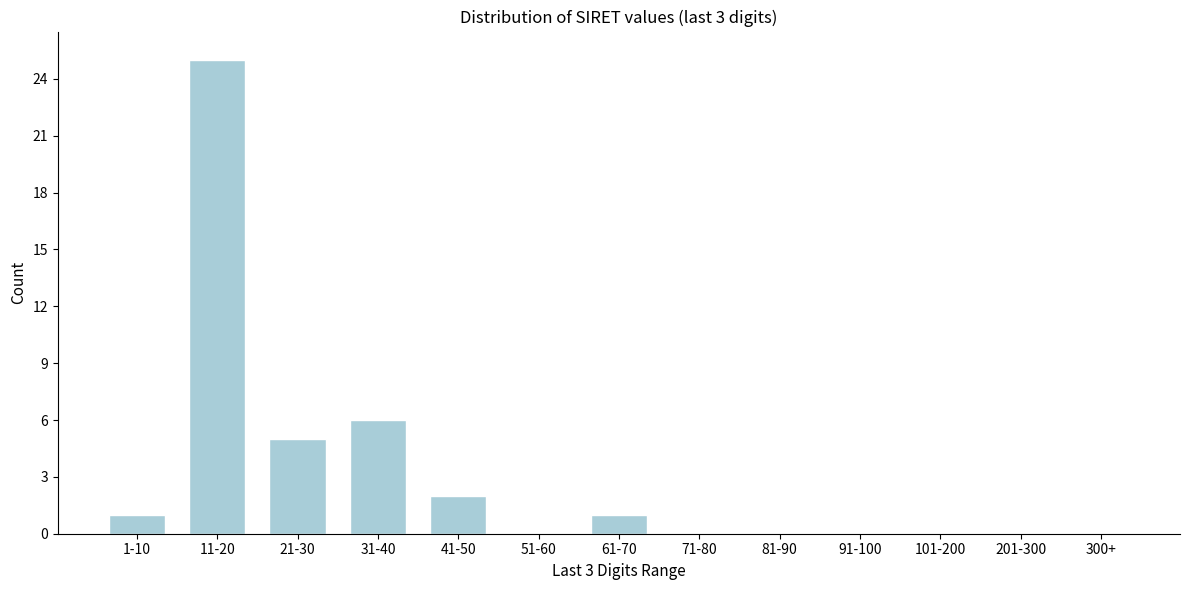

Reading left to right, list all the values displayed in this chart.

1-10=1	11-20=25	21-30=5	31-40=6	41-50=2	51-60=0	61-70=1	71-80=0	81-90=0	91-100=0	101-200=0	201-300=0	300+=0